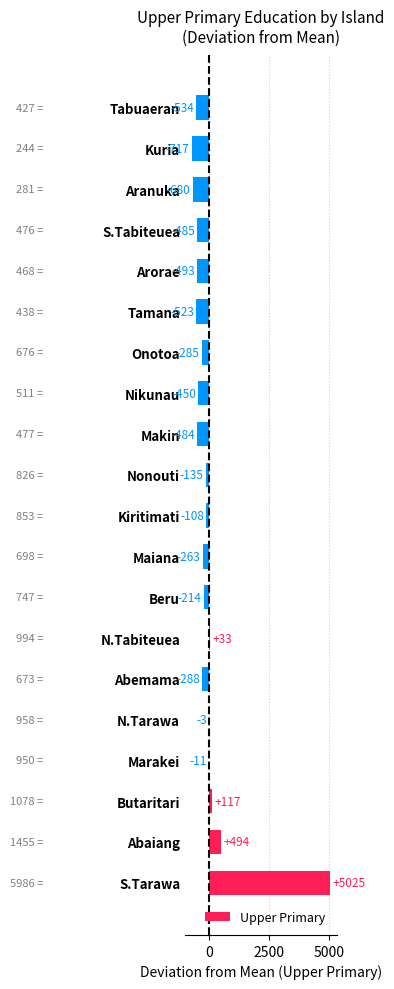

Which has a higher value, Tabuaeran or Beru?

Beru